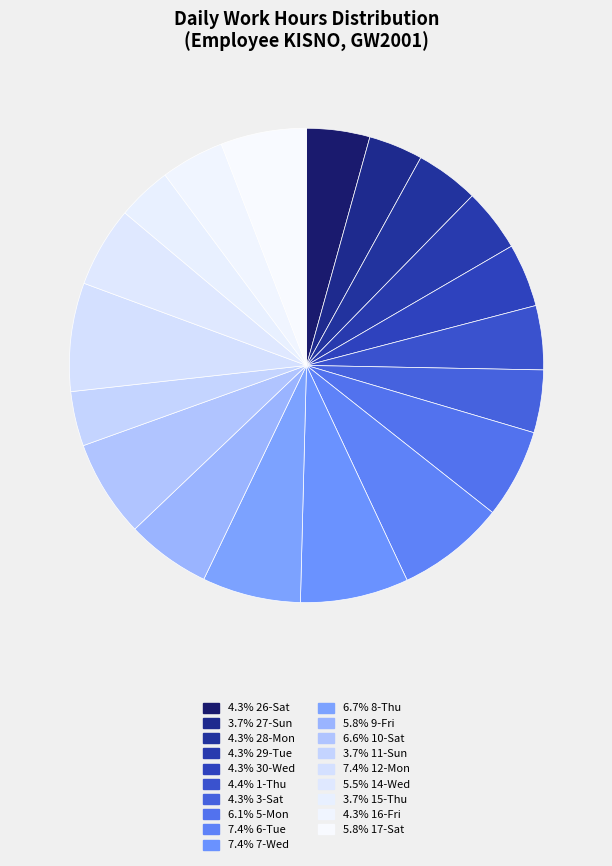

Count the number of slices in the pie.

19